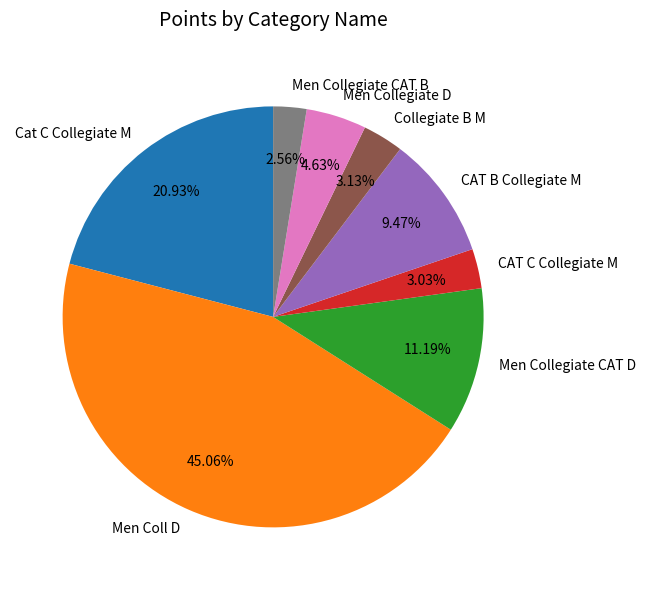

Is it true that Cat C Collegiate M is 32% of the pie?

False